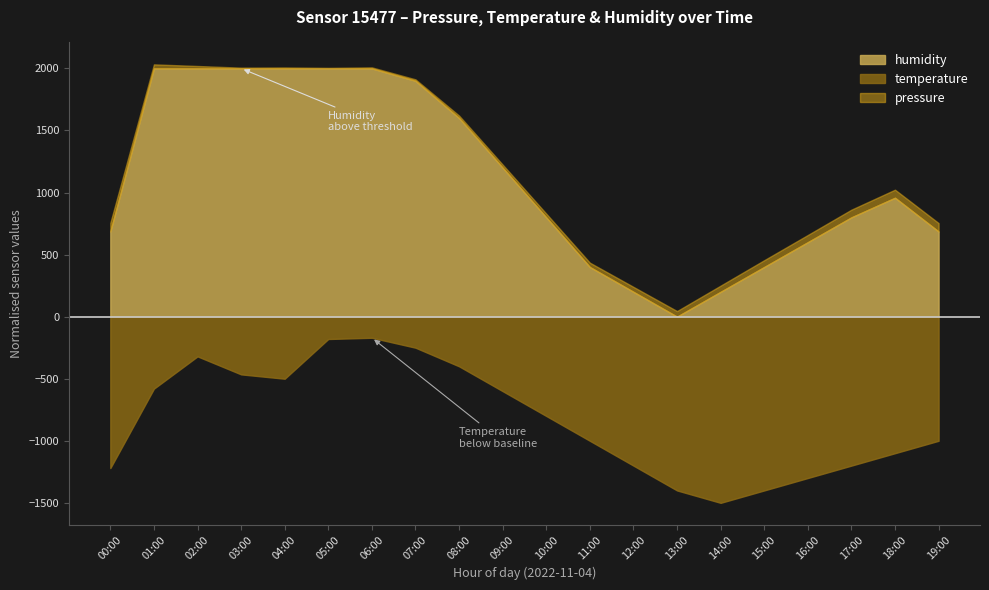

At 10:00, list the series in order from largest to smallest.

pressure, humidity, temperature